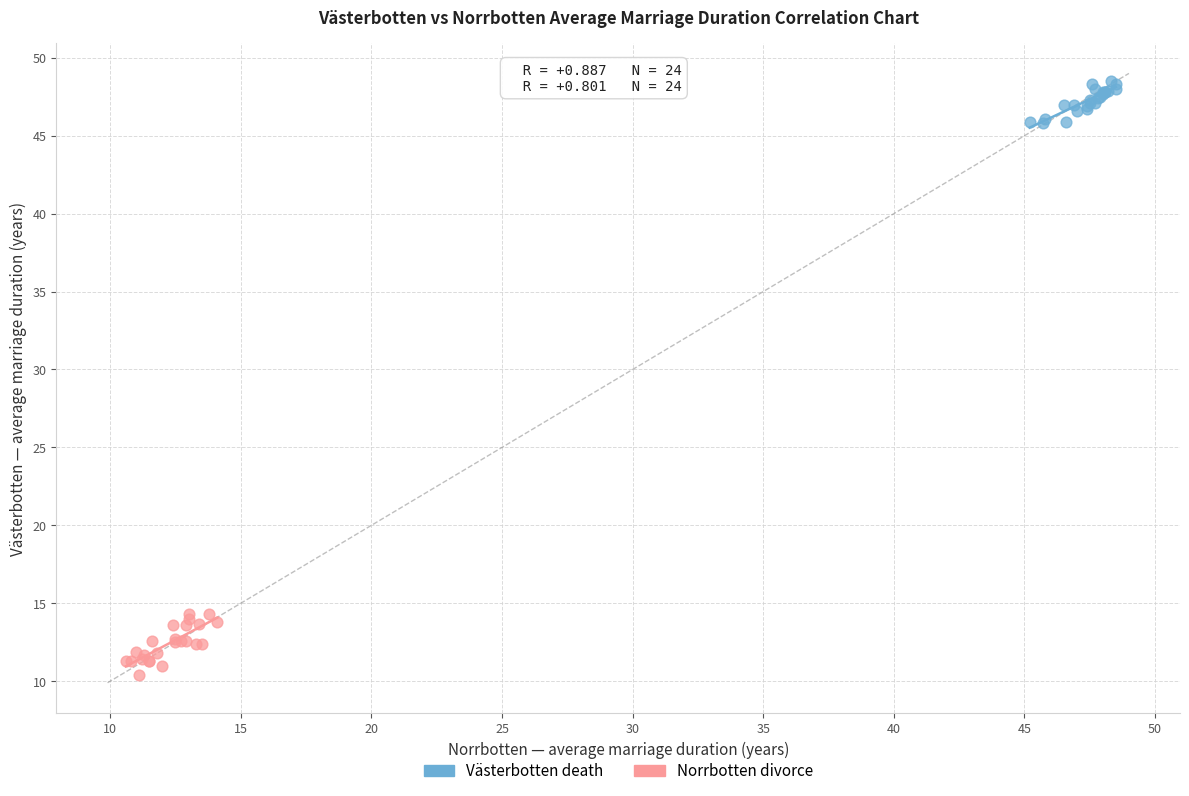

Which series contains the highest Y value?

Västerbotten death